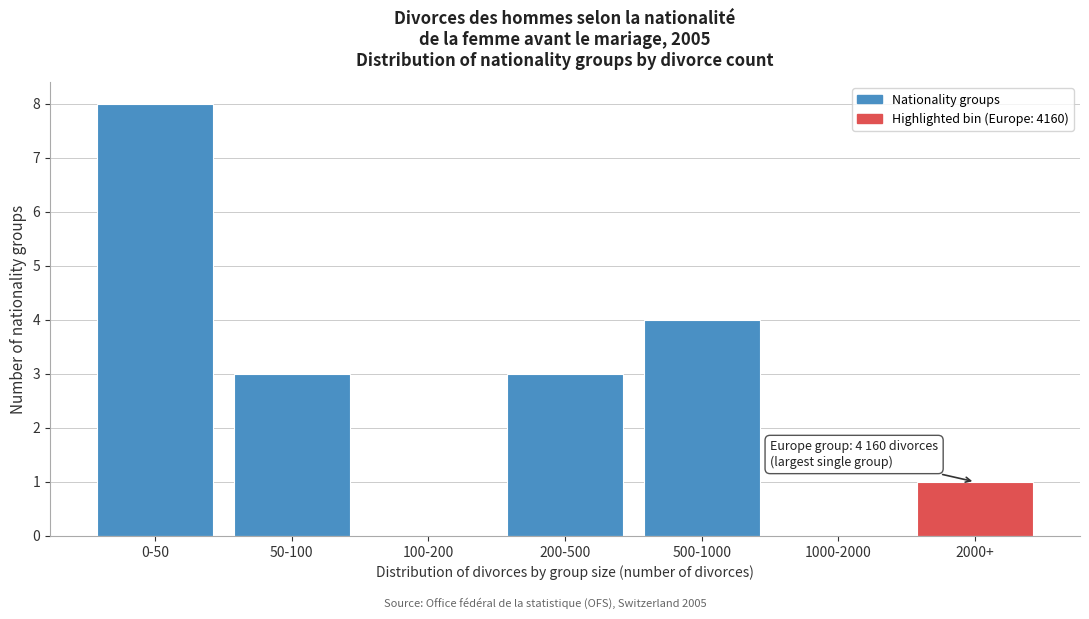

Reading right to left, extract all data points from this chart.

2000+=1	1000-2000=0	500-1000=4	200-500=3	100-200=0	50-100=3	0-50=8